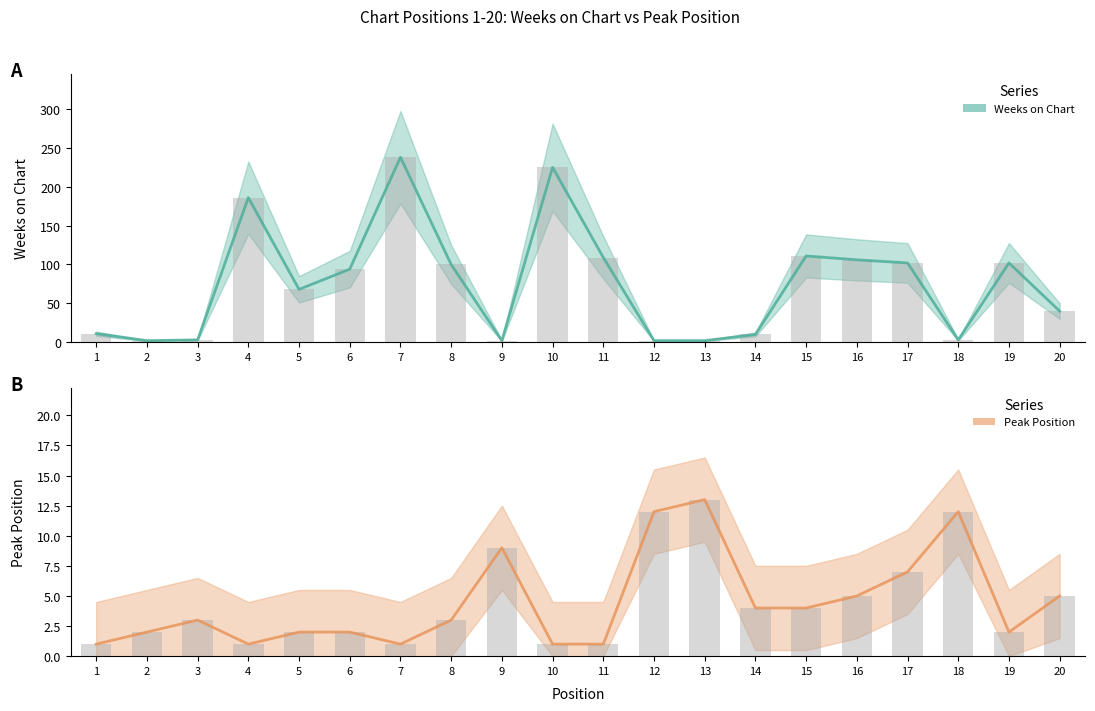

Which series has the largest total across all categories?

Weeks on Chart